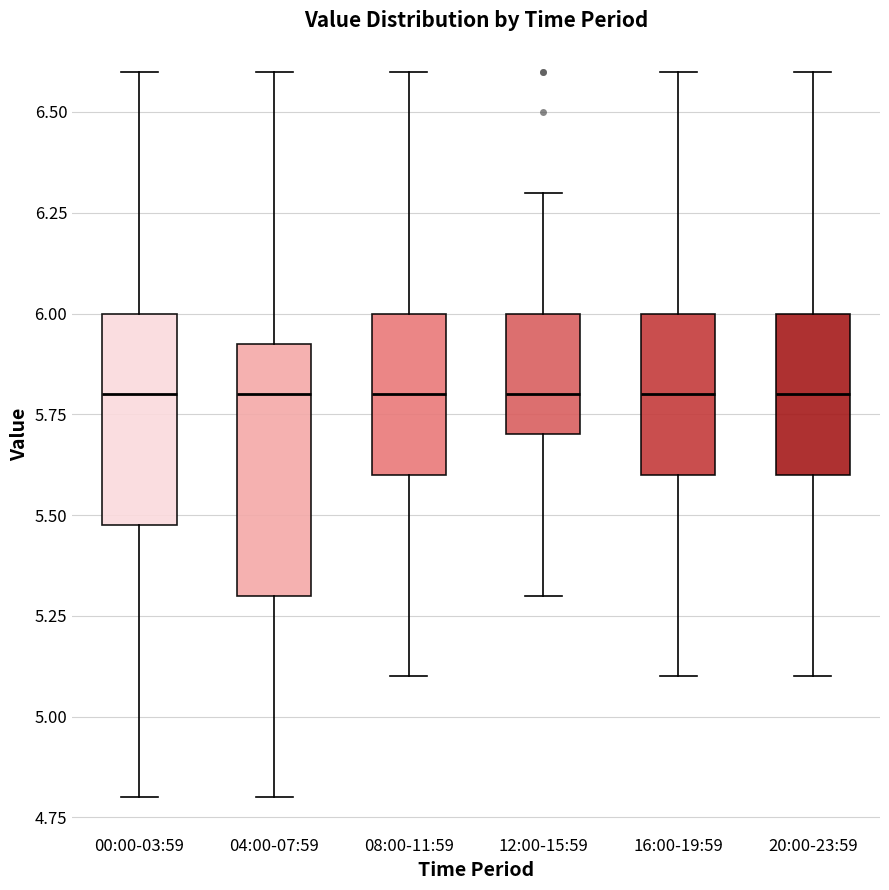

Which box is the tallest, from its lower edge to its upper edge?

04:00-07:59